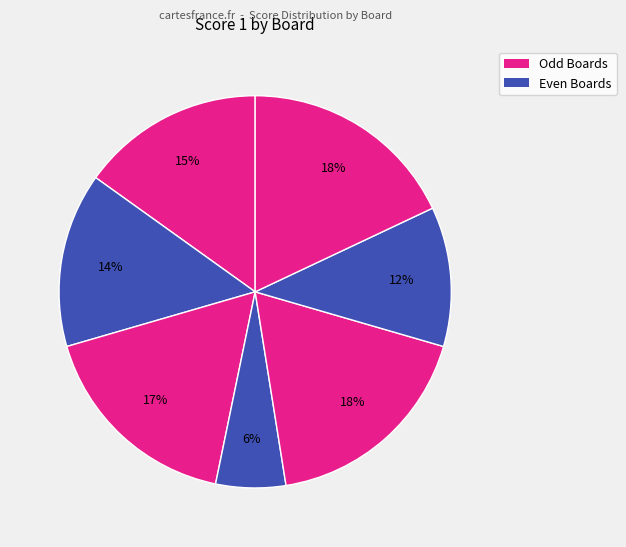

How many segments does this pie chart have?

7